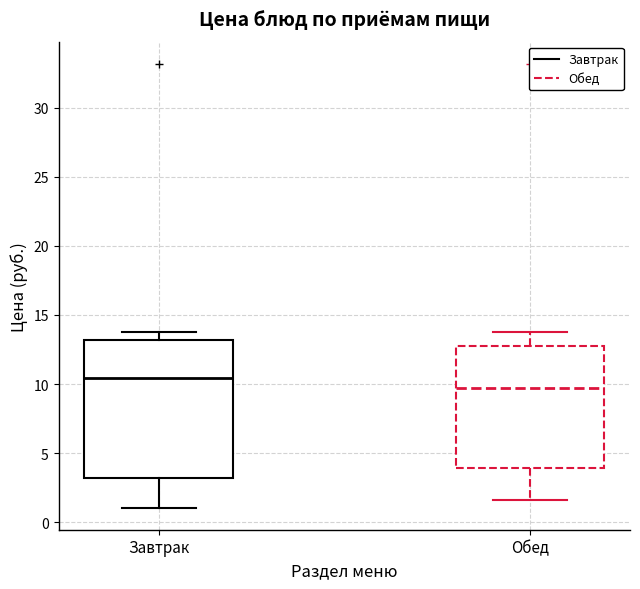

Which box has the highest median line?

Завтрак